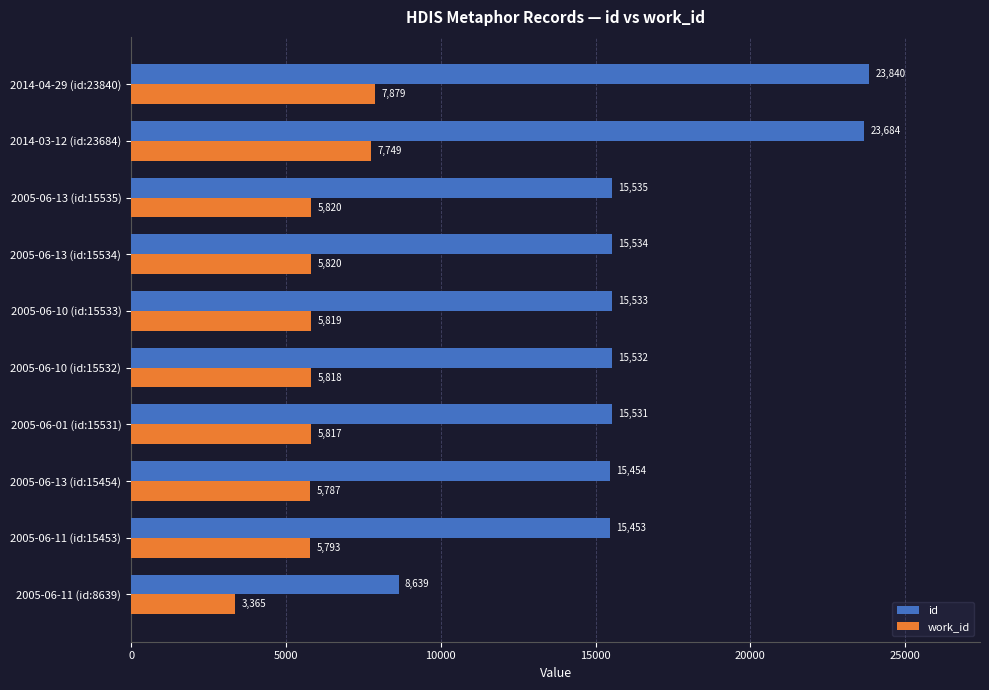

List the labels in order of id value, smallest first.

2005-06-11 (id:8639), 2005-06-11 (id:15453), 2005-06-13 (id:15454), 2005-06-01 (id:15531), 2005-06-10 (id:15532), 2005-06-10 (id:15533), 2005-06-13 (id:15534), 2005-06-13 (id:15535), 2014-03-12 (id:23684), 2014-04-29 (id:23840)